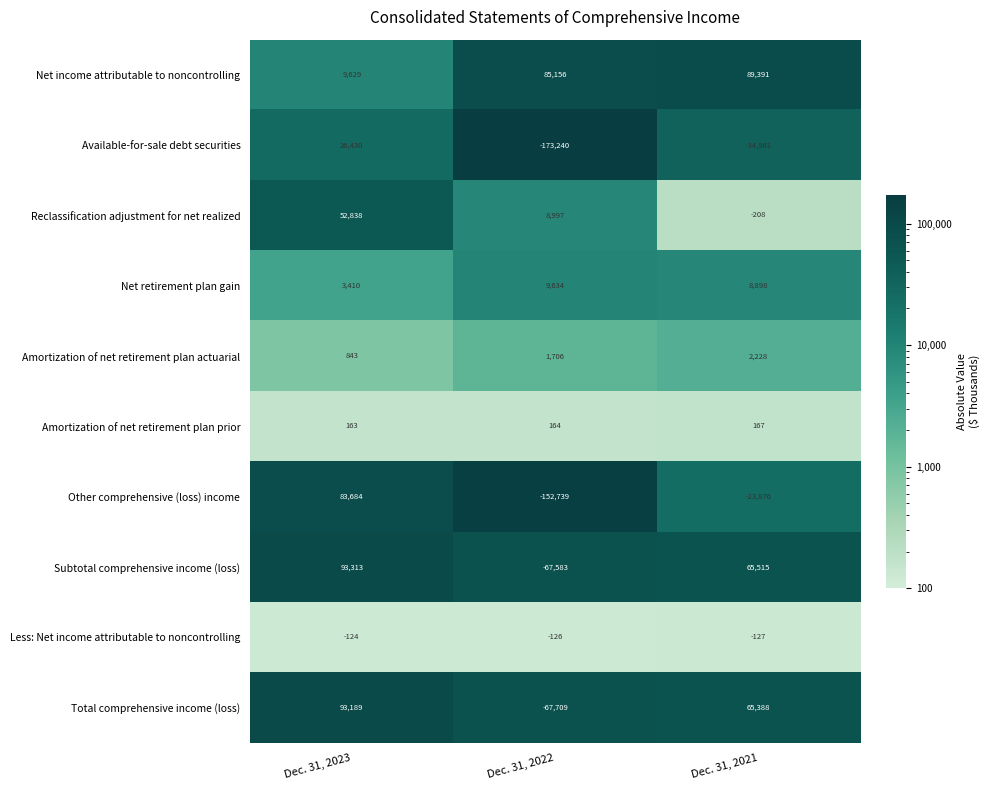

Reading left to right, extract all data points from this chart.

Net income attributable to noncontrolling: 9629	85156	89391
Available-for-sale debt securities: 26430	-173240	-34961
Reclassification adjustment for net realized: 52838	8997	-208
Net retirement plan gain: 3410	9634	8898
Amortization of net retirement plan actuarial: 843	1706	2228
Amortization of net retirement plan prior: 163	164	167
Other comprehensive (loss) income: 83684	-152739	-23876
Subtotal comprehensive income (loss): 93313	-67583	65515
Less: Net income attributable to noncontrolling: -124	-126	-127
Total comprehensive income (loss): 93189	-67709	65388